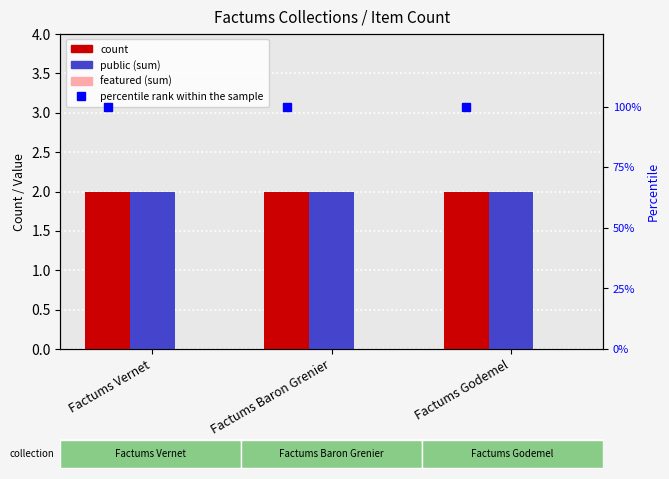

True or false: public (sum) has a value of 3 at Factums Vernet.

False